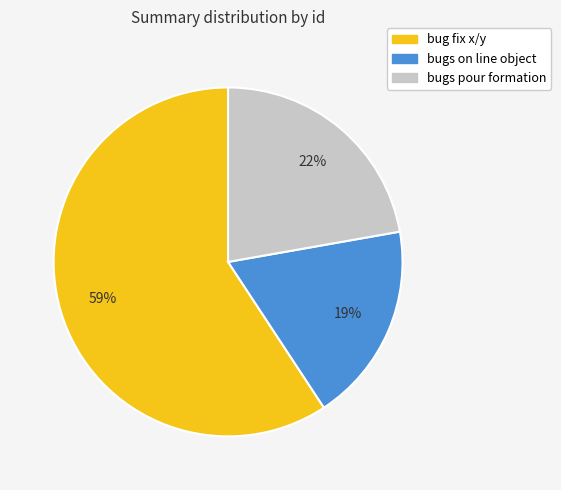

To the nearest percent, what is the combined percentage of bug fix x/y and bugs on line object?

78%